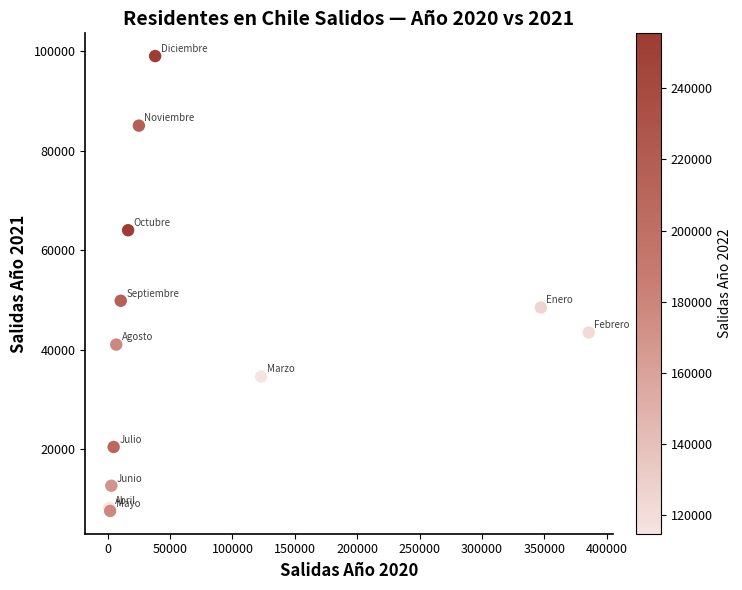

What Y value in the scatter plot is closest to 53267?

49804.9